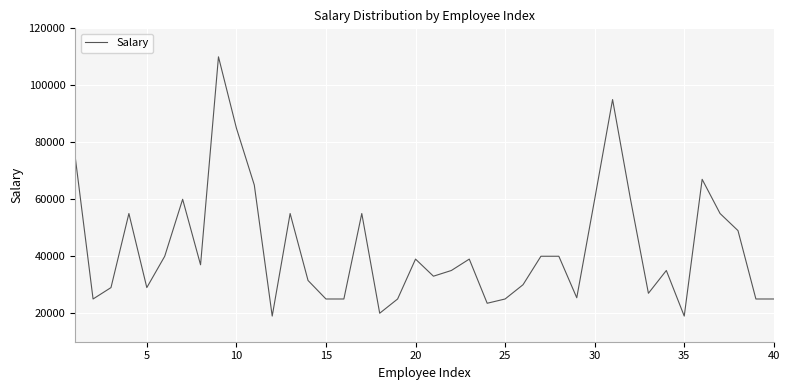

What is the difference between the maximum and minimum values?

91000